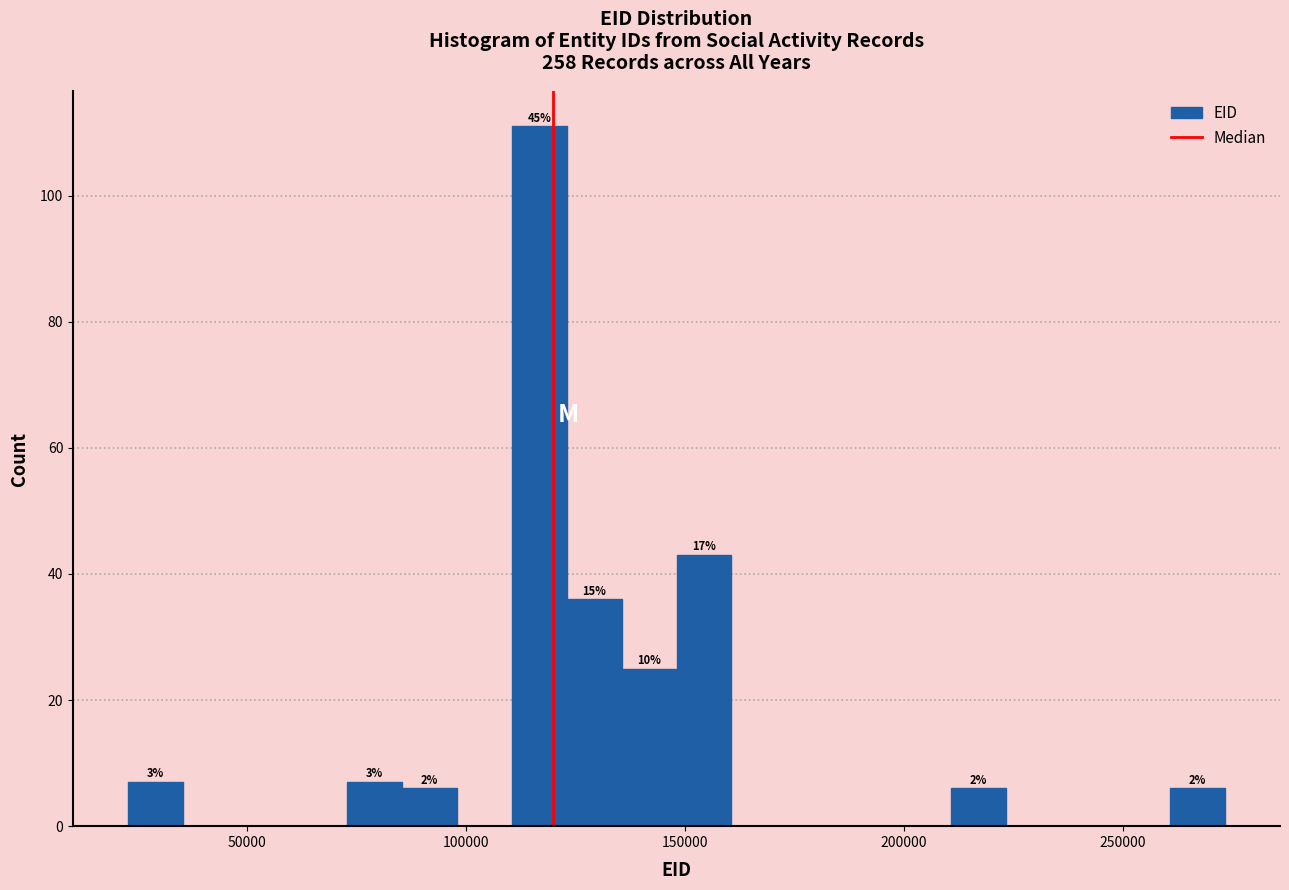

Read against the x-axis, roughly where is the centre of the tallest bar?

115000